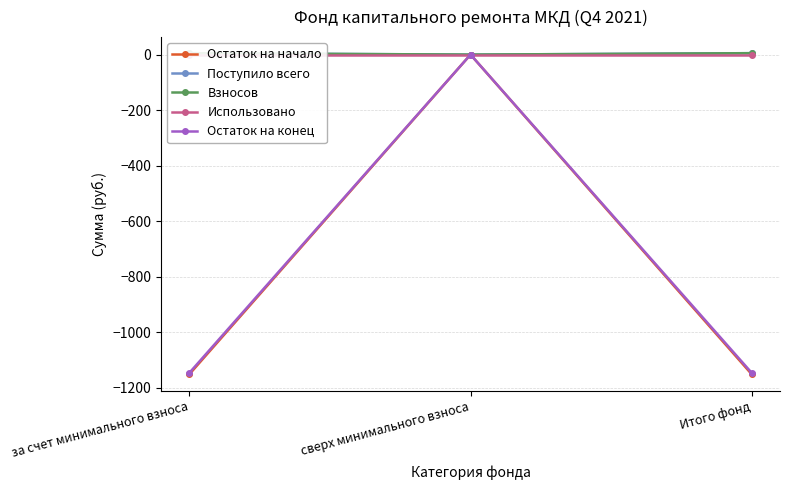

How many series are shown in this chart?

5